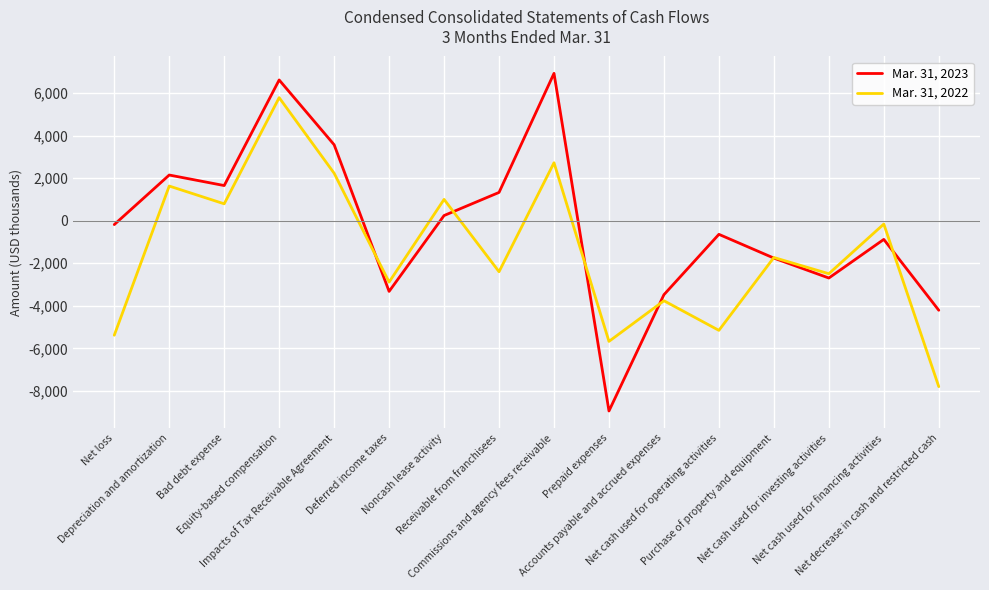

What is the difference between the maximum and second lowest values in the Mar. 31, 2022 series?

11461